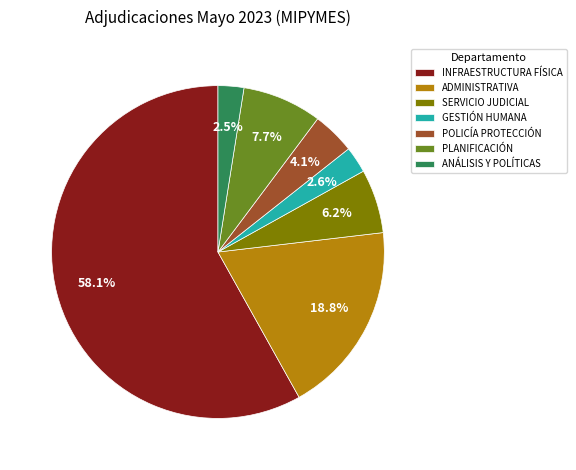

What is the ratio of the value at INFRAESTRUCTURA FÍSICA to the value at SERVICIO JUDICIAL?

9.4